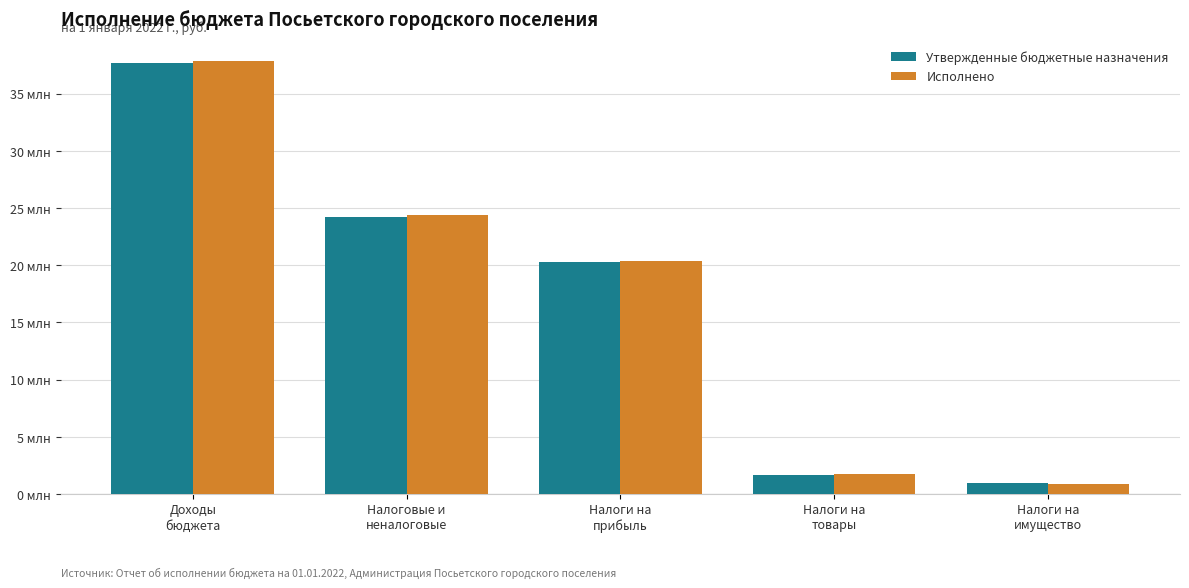

What position from the right is Налоги на
прибыль?

3